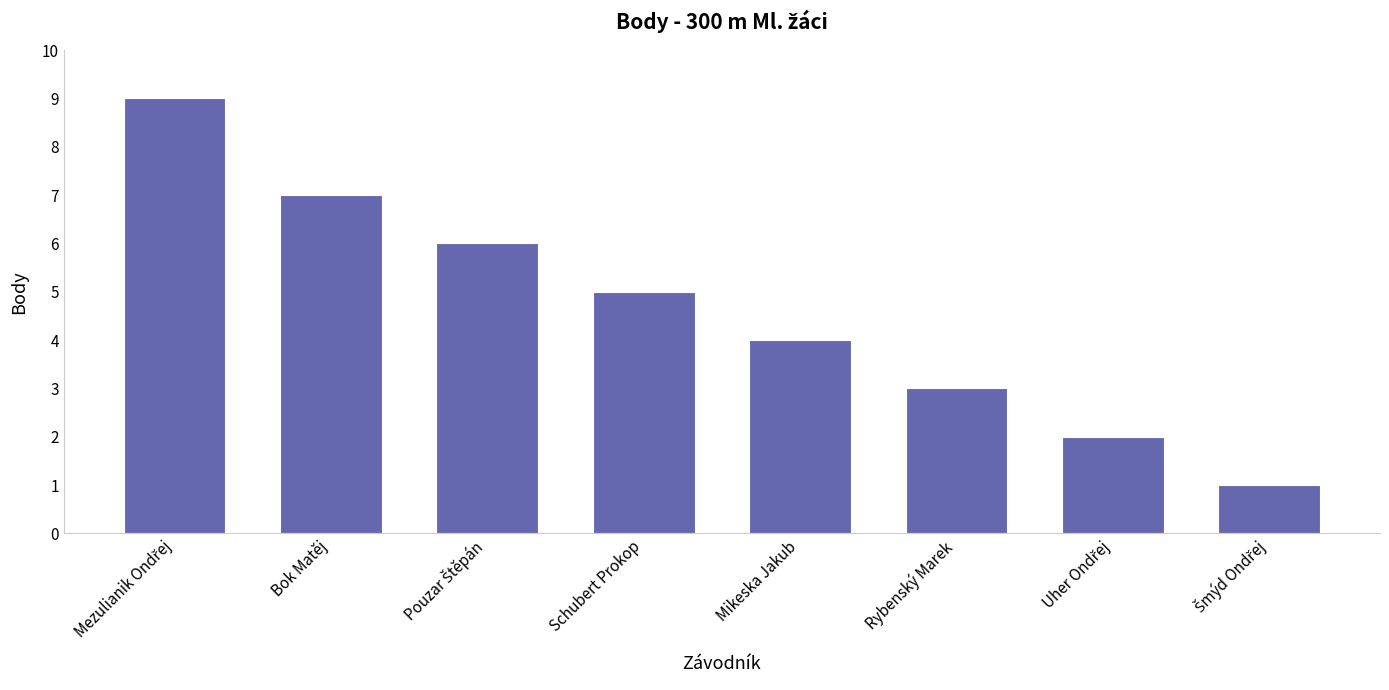

Is it true that the value at Mikeska Jakub is 1?

False